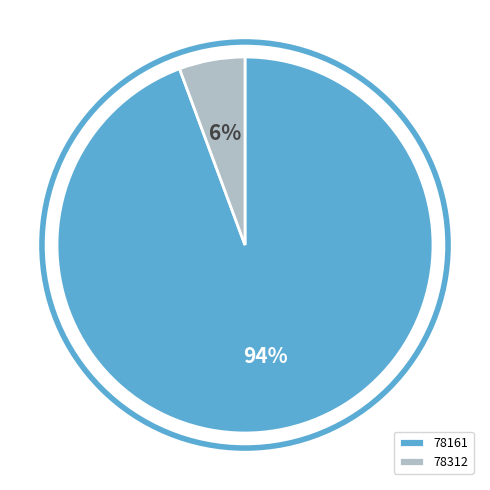

To the nearest percent, what portion does 78161 represent?

94%